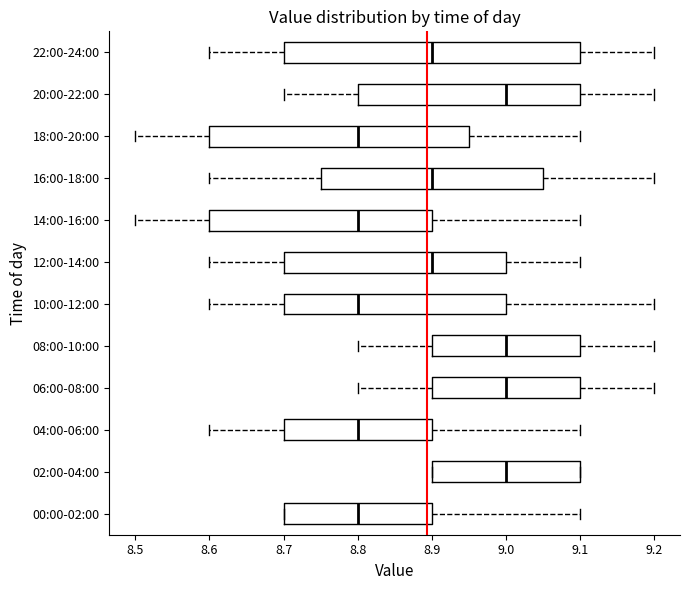

Reading bottom to top, transcribe this box plot: for each box, give where its median line is, the range the box spans, and where its two whiskers end, as read against the x-axis. The values are not printed on the chart, so give them approximately, as read against the axis.

00:00-02:00: median 8.80, box 8.70 to 8.90, whiskers 8.70 to 9.10
02:00-04:00: median 9.00, box 8.90 to 9.10, whiskers 8.90 to 9.10
04:00-06:00: median 8.80, box 8.70 to 8.90, whiskers 8.60 to 9.10
06:00-08:00: median 9.00, box 8.90 to 9.10, whiskers 8.80 to 9.20
08:00-10:00: median 9.00, box 8.90 to 9.10, whiskers 8.80 to 9.20
10:00-12:00: median 8.80, box 8.70 to 9.00, whiskers 8.60 to 9.20
12:00-14:00: median 8.90, box 8.70 to 9.00, whiskers 8.60 to 9.10
14:00-16:00: median 8.80, box 8.60 to 8.90, whiskers 8.50 to 9.10
16:00-18:00: median 8.90, box 8.75 to 9.05, whiskers 8.60 to 9.20
18:00-20:00: median 8.80, box 8.60 to 8.95, whiskers 8.50 to 9.10
20:00-22:00: median 9.00, box 8.80 to 9.10, whiskers 8.70 to 9.20
22:00-24:00: median 8.90, box 8.70 to 9.10, whiskers 8.60 to 9.20